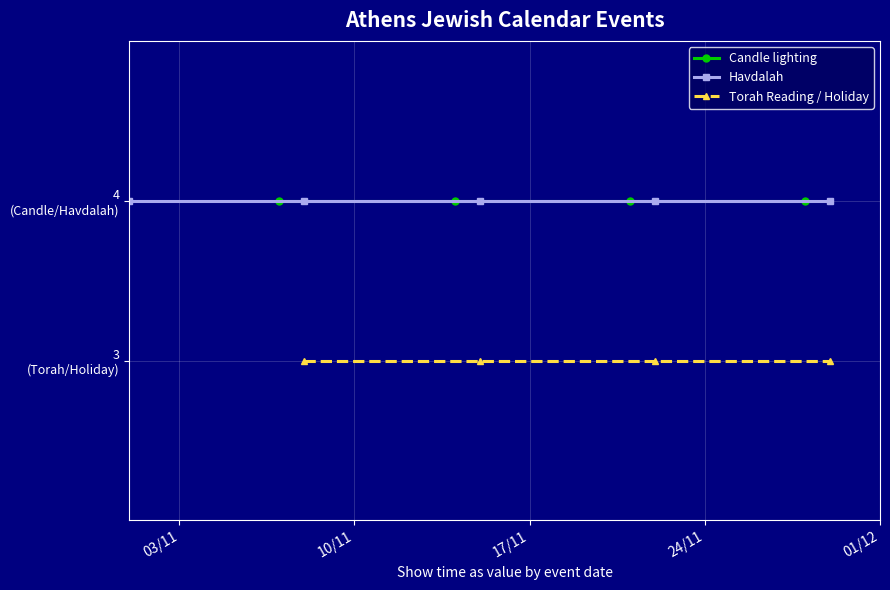

What is the label of the 5th point from the right?

1/11/2014